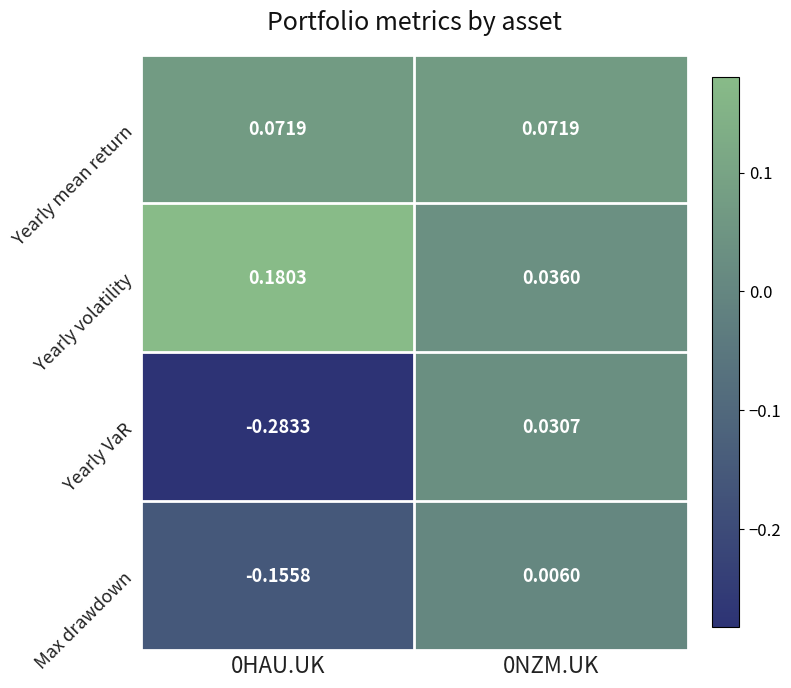

Which series has the widest spread of values?

Yearly VaR